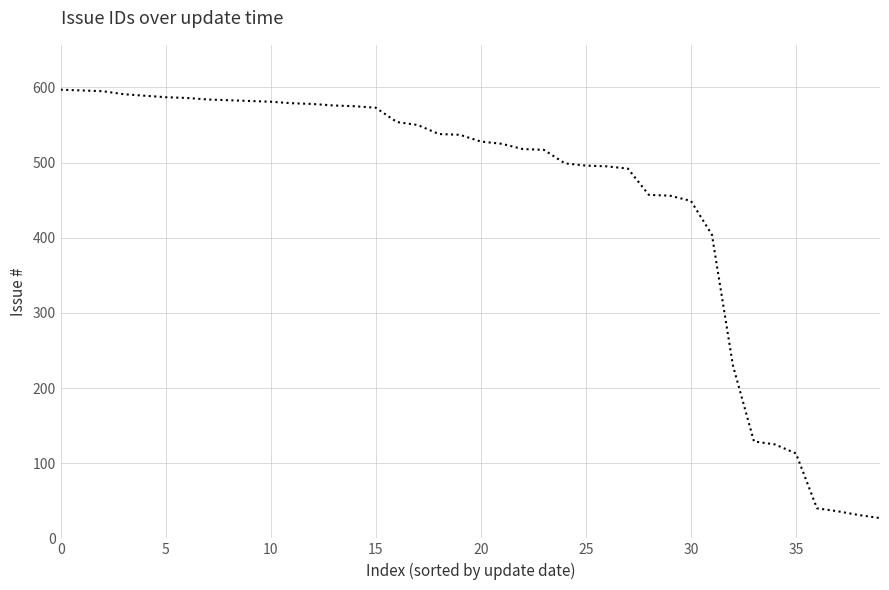

Does the chart display data point markers on the line(s)?

No